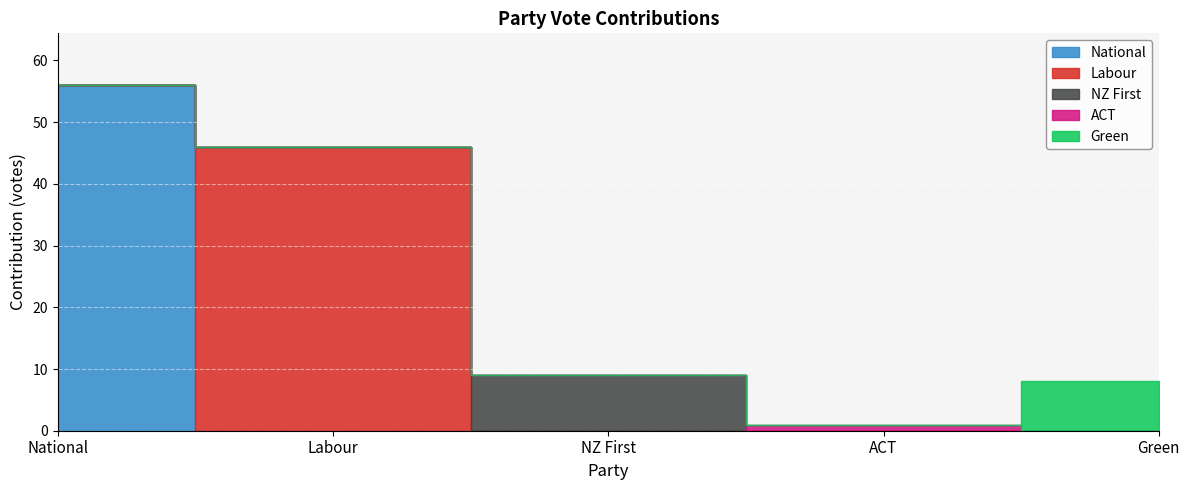

The Green series shows 3 at ACT. True or false?

False